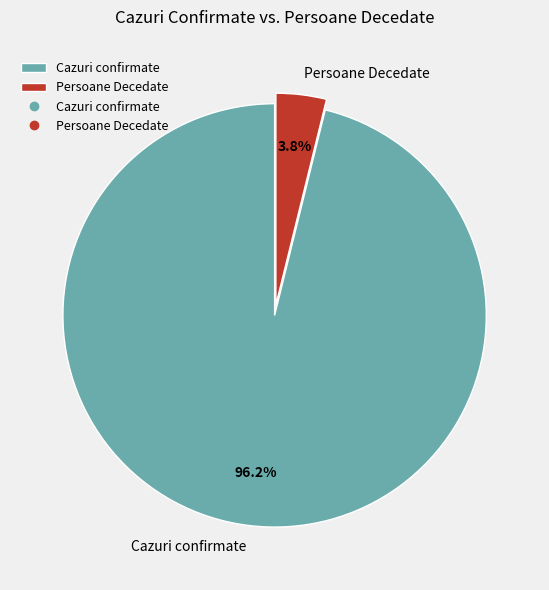

Do Persoane Decedate and Cazuri confirmate together represent more than half of the pie?

Yes